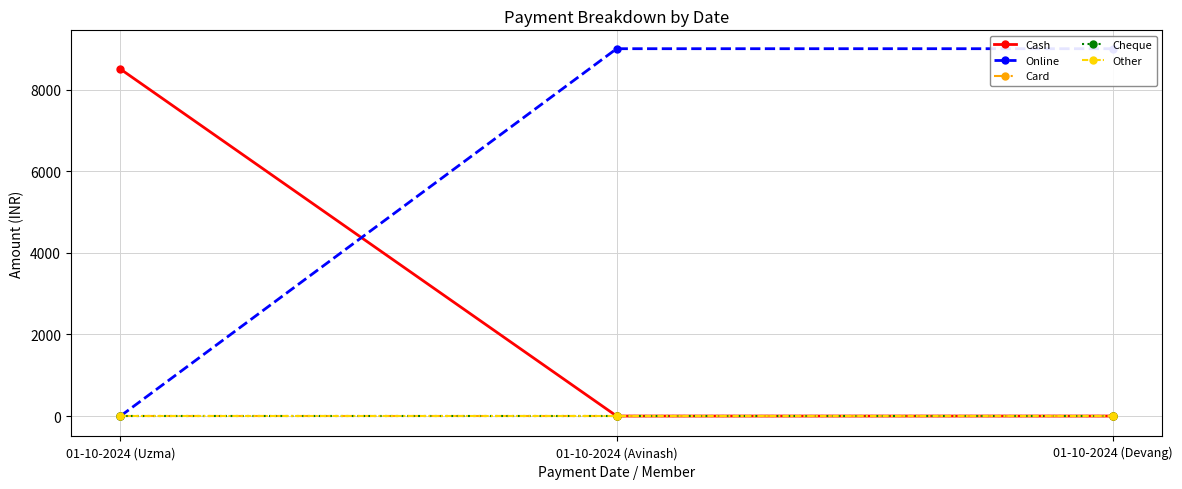

Does the chart have visible grid lines?

Yes